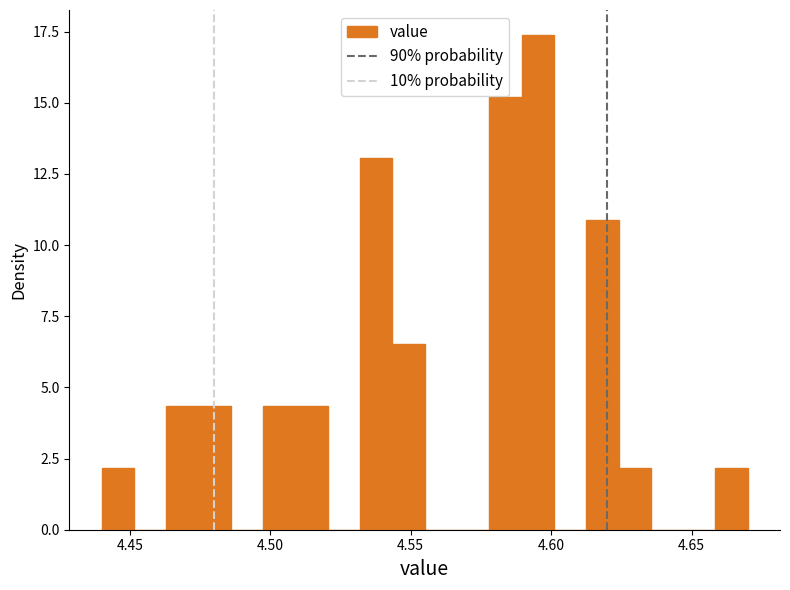

Read against the x-axis, roughly where is the centre of the tallest bar?

4.595